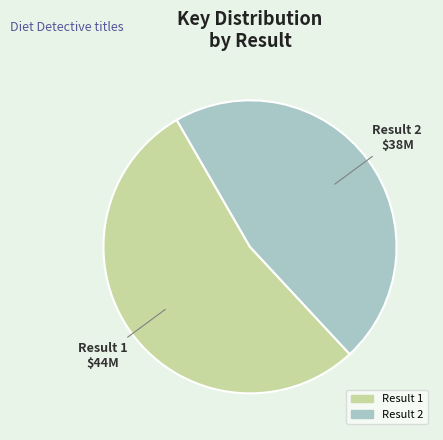

Combined, do Result 1 and Result 2 account for over 50%?

Yes